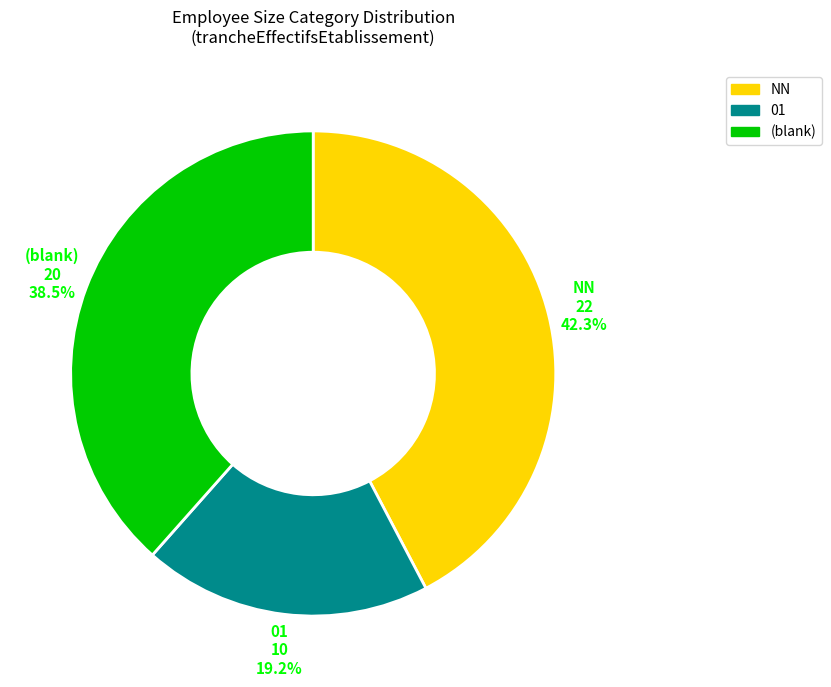

Rank the categories by value from lowest to highest.

01, (blank), NN